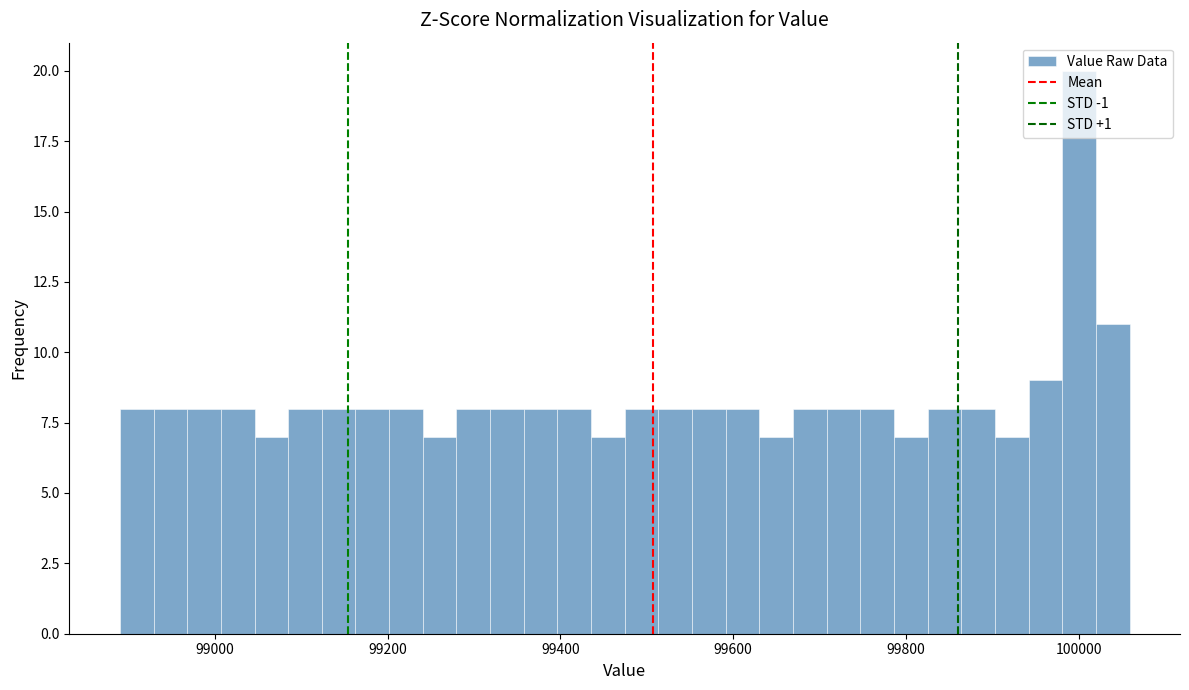

Around what value on the x-axis is the tallest bar? Give the approximate position of its centre, as read against the axis.

100000